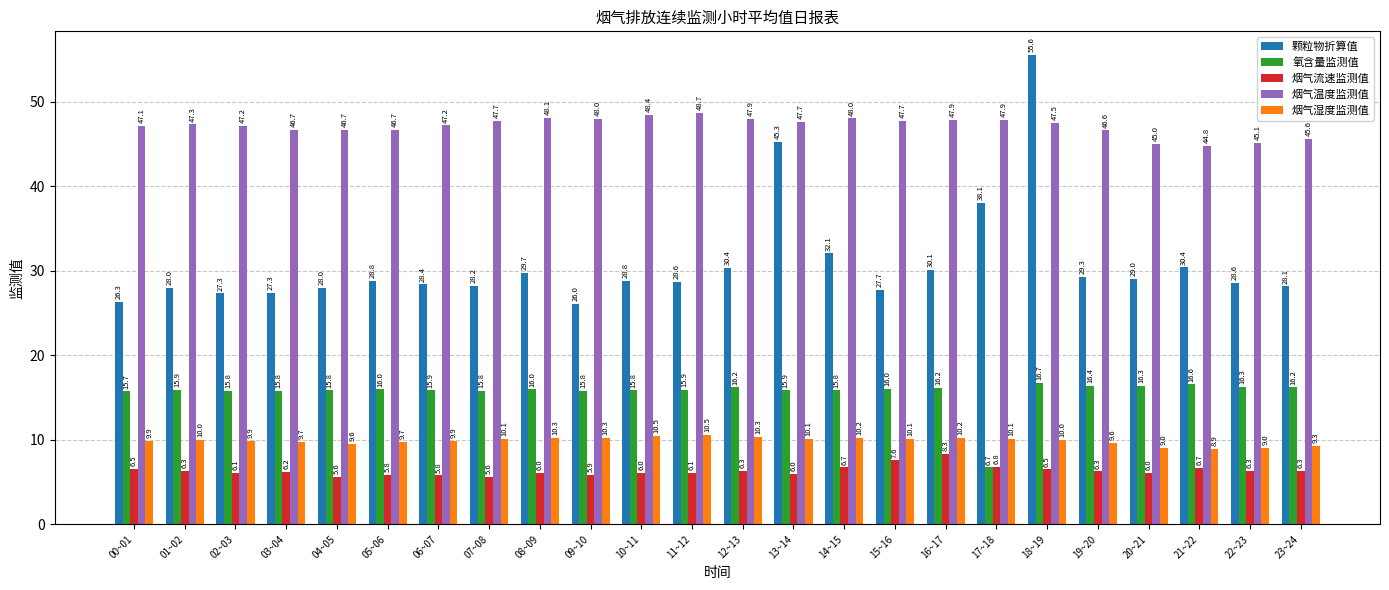

What is the sum of the 烟气流速监测值 values at 01~02 and 15~16?

13.9